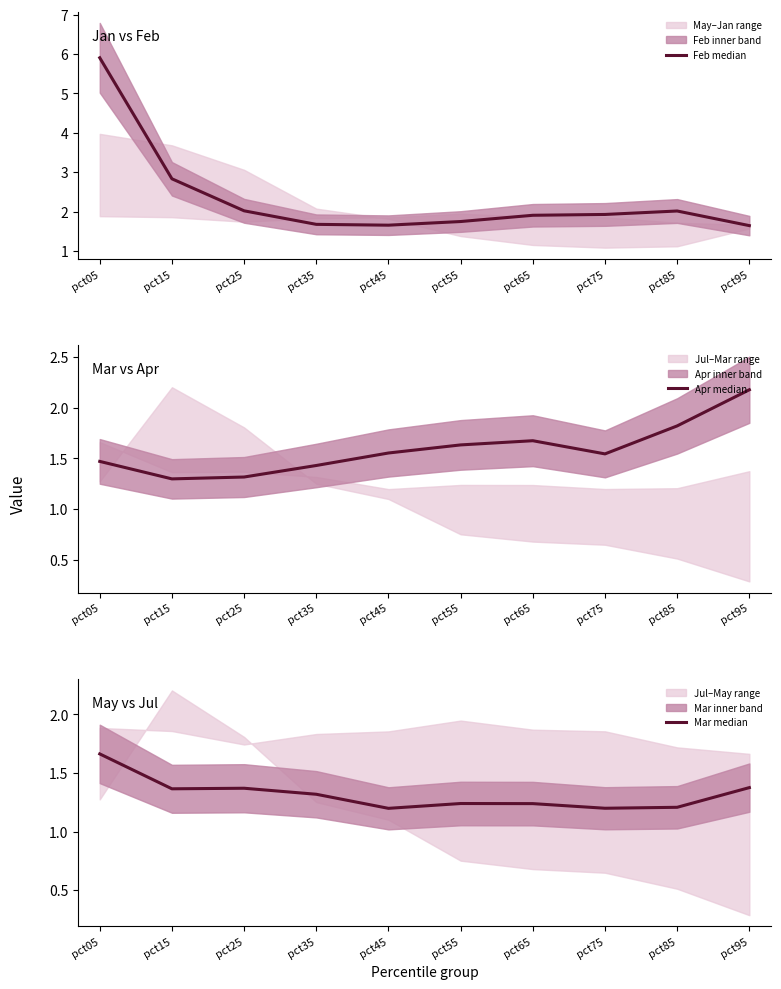

At pct95, list the series in order from smallest to largest.

Mar median, Feb median, Apr median